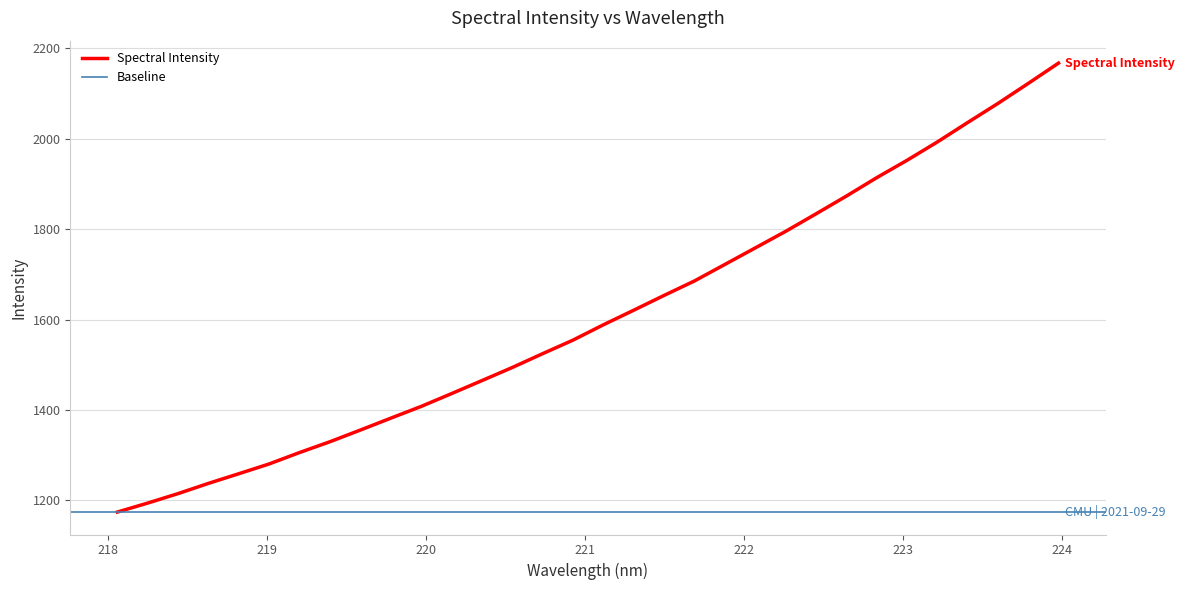

Read the value at 222.6447.

1873.1